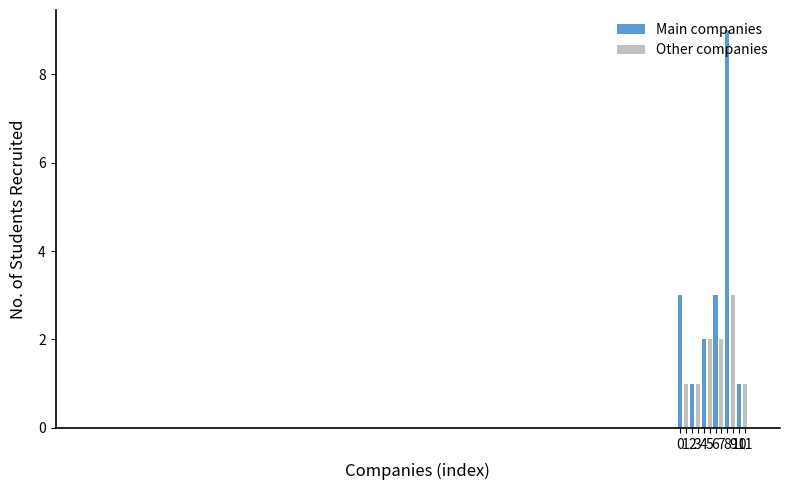

Count the values in the range 1 to 3.

11